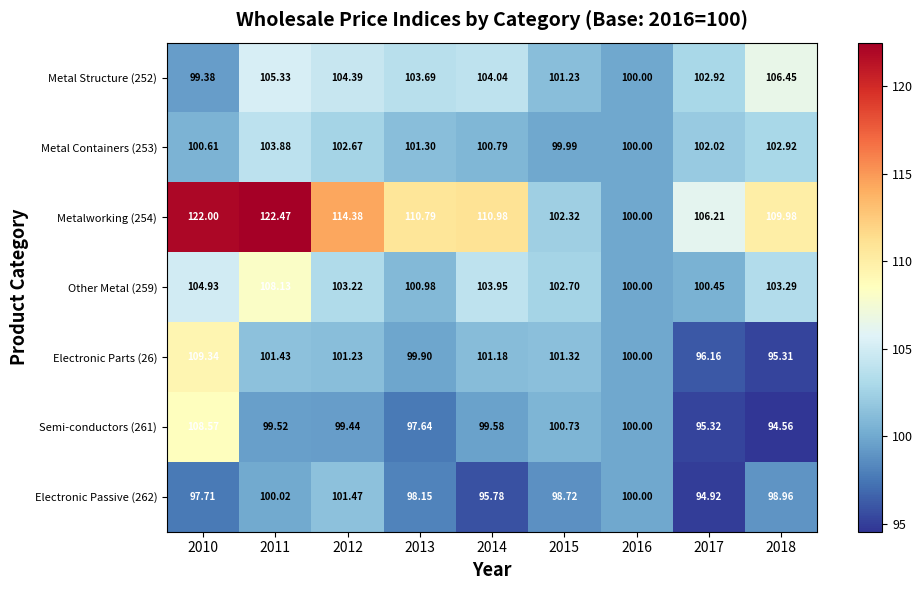

How many data points in Electronic Parts (26) are less than 101?

4